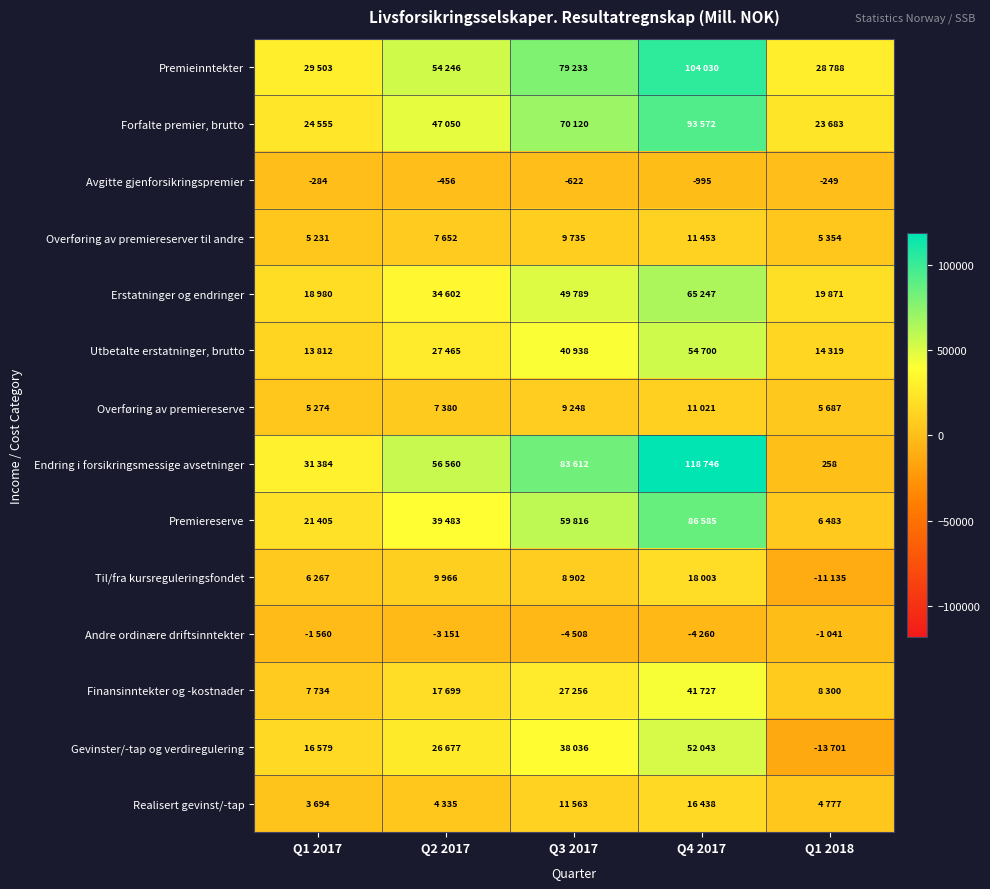

What is the spread (max minus min) of values at Q1 2017?

32944